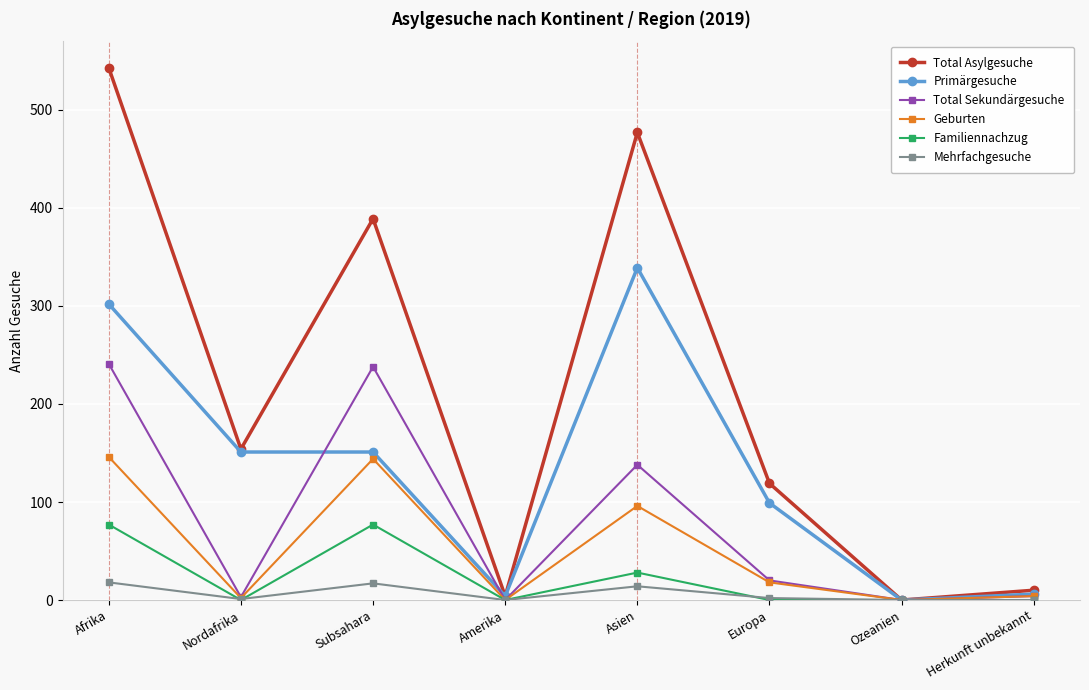

Where is the first local maximum for Geburten?

Subsahara